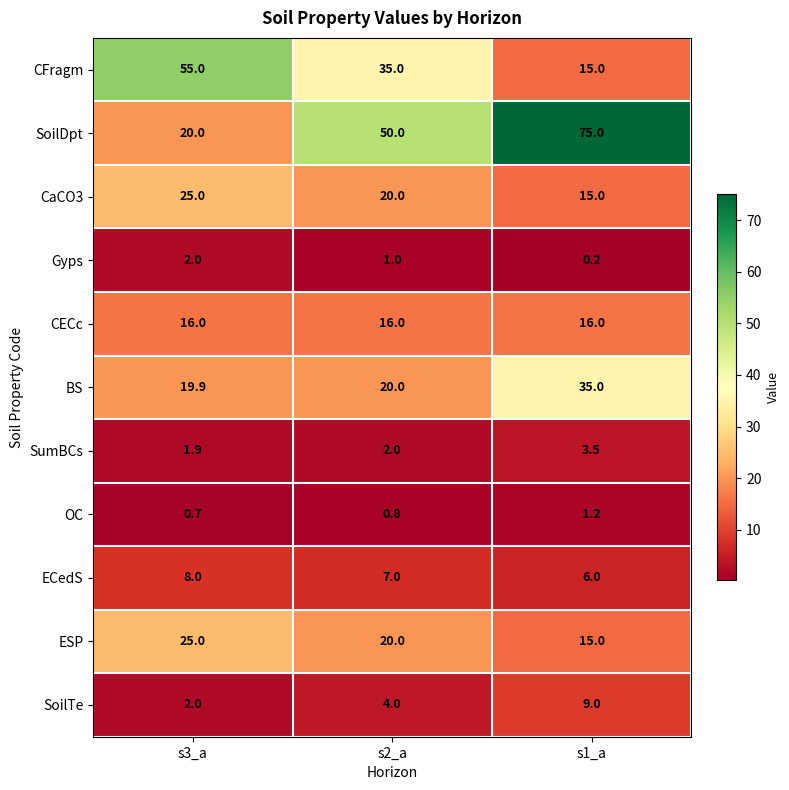

What is the spread (max minus min) of values at s3_a?

54.3